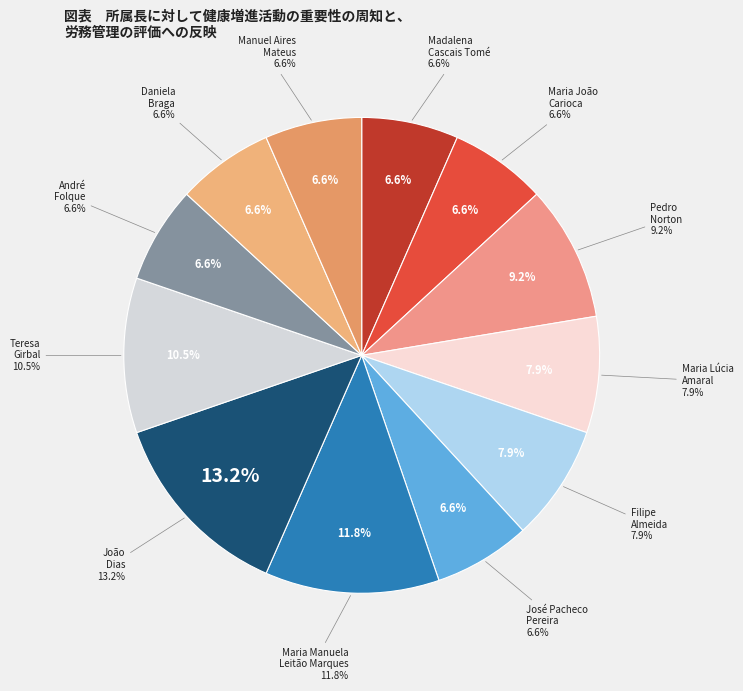

How many slices are in this pie chart?

12